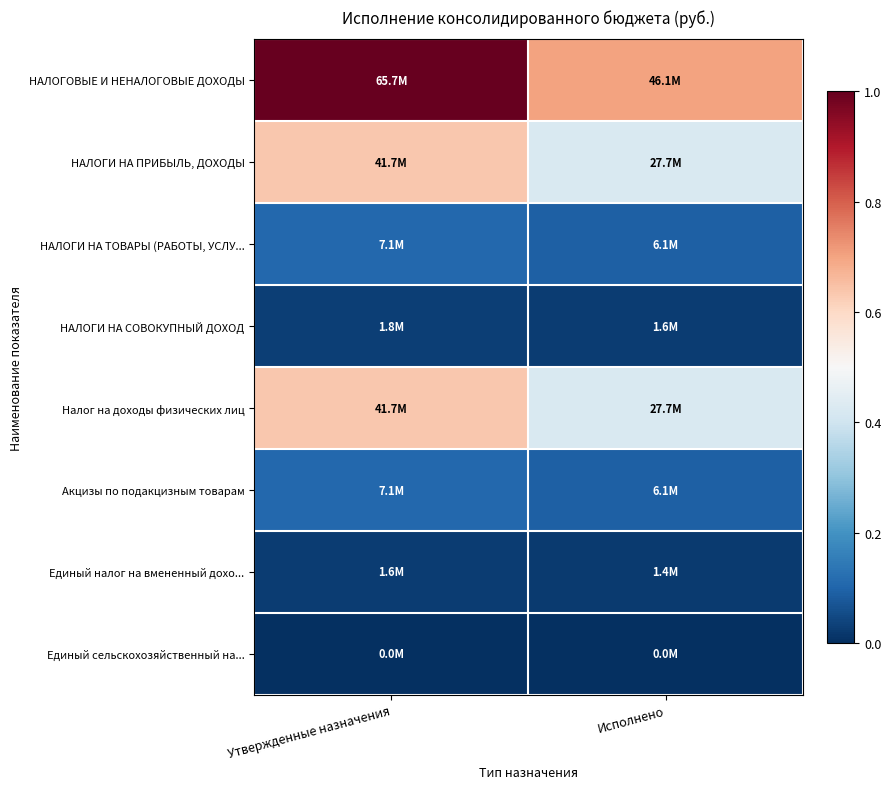

Reading right to left, transcribe all the data shown in this chart.

НАЛОГОВЫЕ И НЕНАЛОГОВЫЕ ДОХОДЫ: Исполнено=0.7	Утвержденные назначения=1.0
НАЛОГИ НА ПРИБЫЛЬ, ДОХОДЫ: Исполнено=0.4	Утвержденные назначения=0.6
НАЛОГИ НА ТОВАРЫ (РАБОТЫ, УСЛУ...: Исполнено=0.1	Утвержденные назначения=0.1
НАЛОГИ НА СОВОКУПНЫЙ ДОХОД: Исполнено=0.0	Утвержденные назначения=0.0
Налог на доходы физических лиц: Исполнено=0.4	Утвержденные назначения=0.6
Акцизы по подакцизным товарам: Исполнено=0.1	Утвержденные назначения=0.1
Единый налог на вмененный дохо...: Исполнено=0.0	Утвержденные назначения=0.0
Единый сельскохозяйственный на...: Исполнено=0.0	Утвержденные назначения=0.0